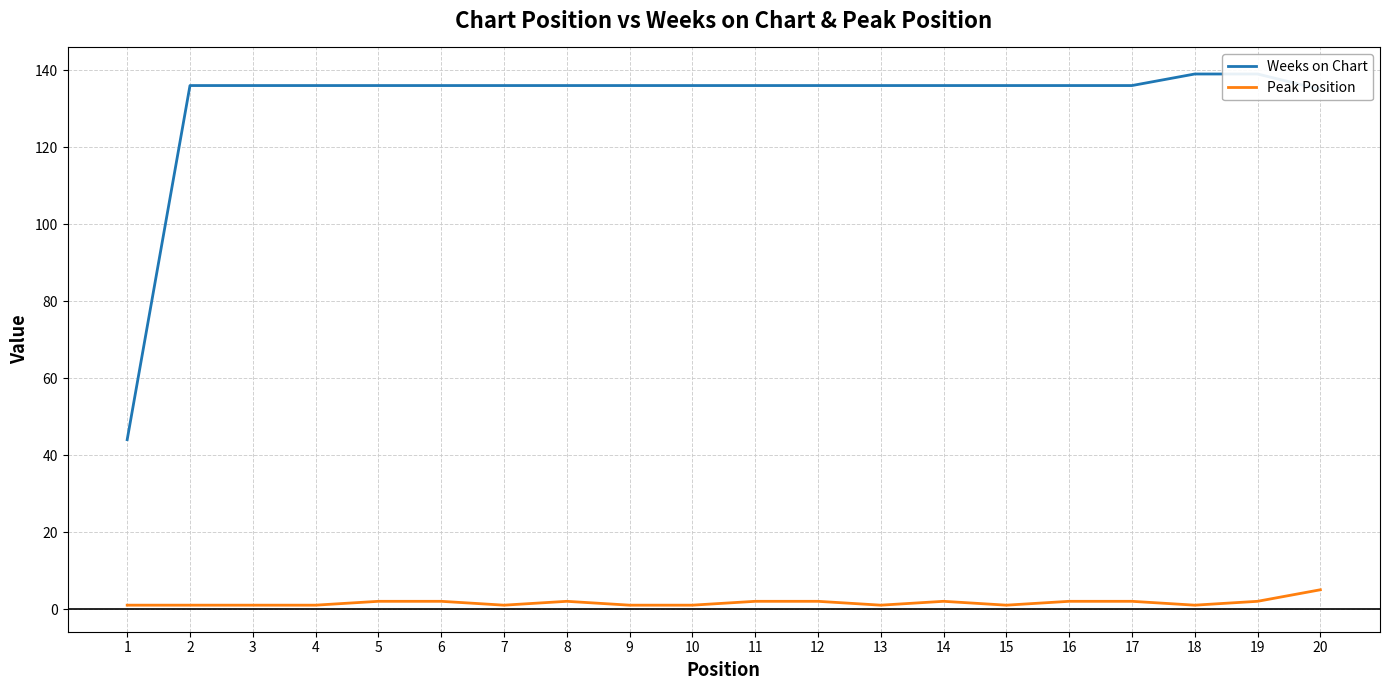

Does the chart display data point markers on the line(s)?

No